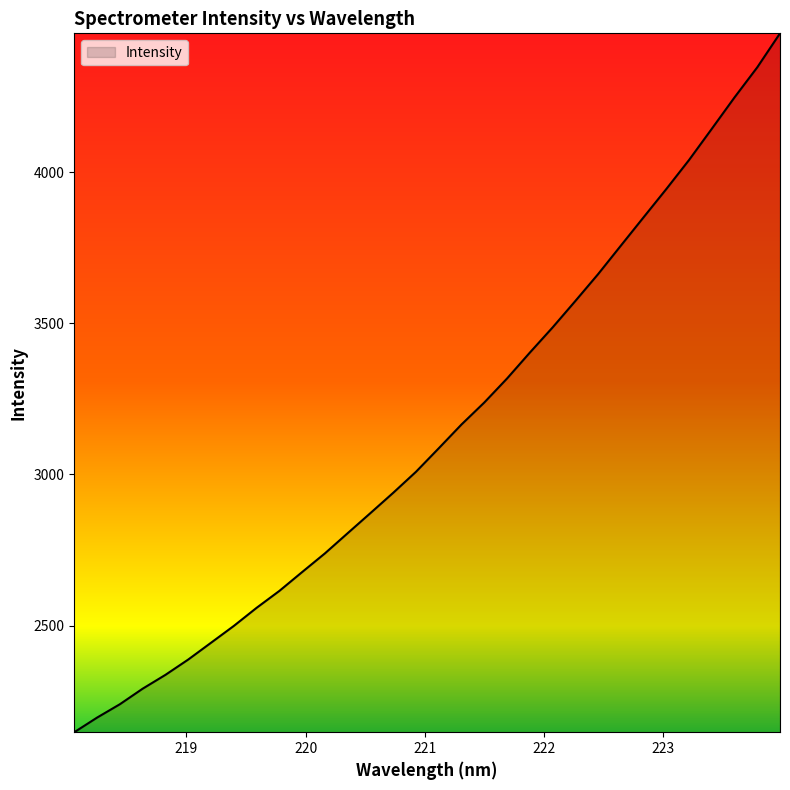

What is the greatest value displayed?

4459.8